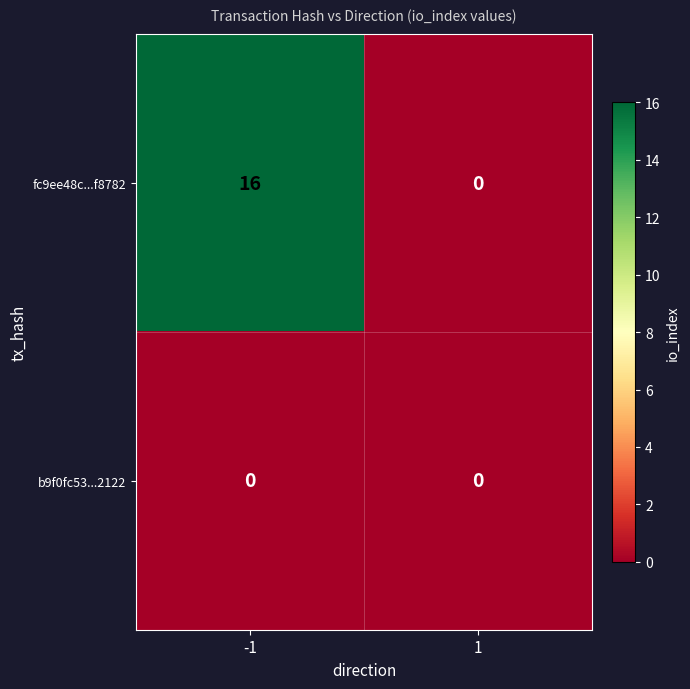

What is the difference between the highest and lowest values at -1?

16